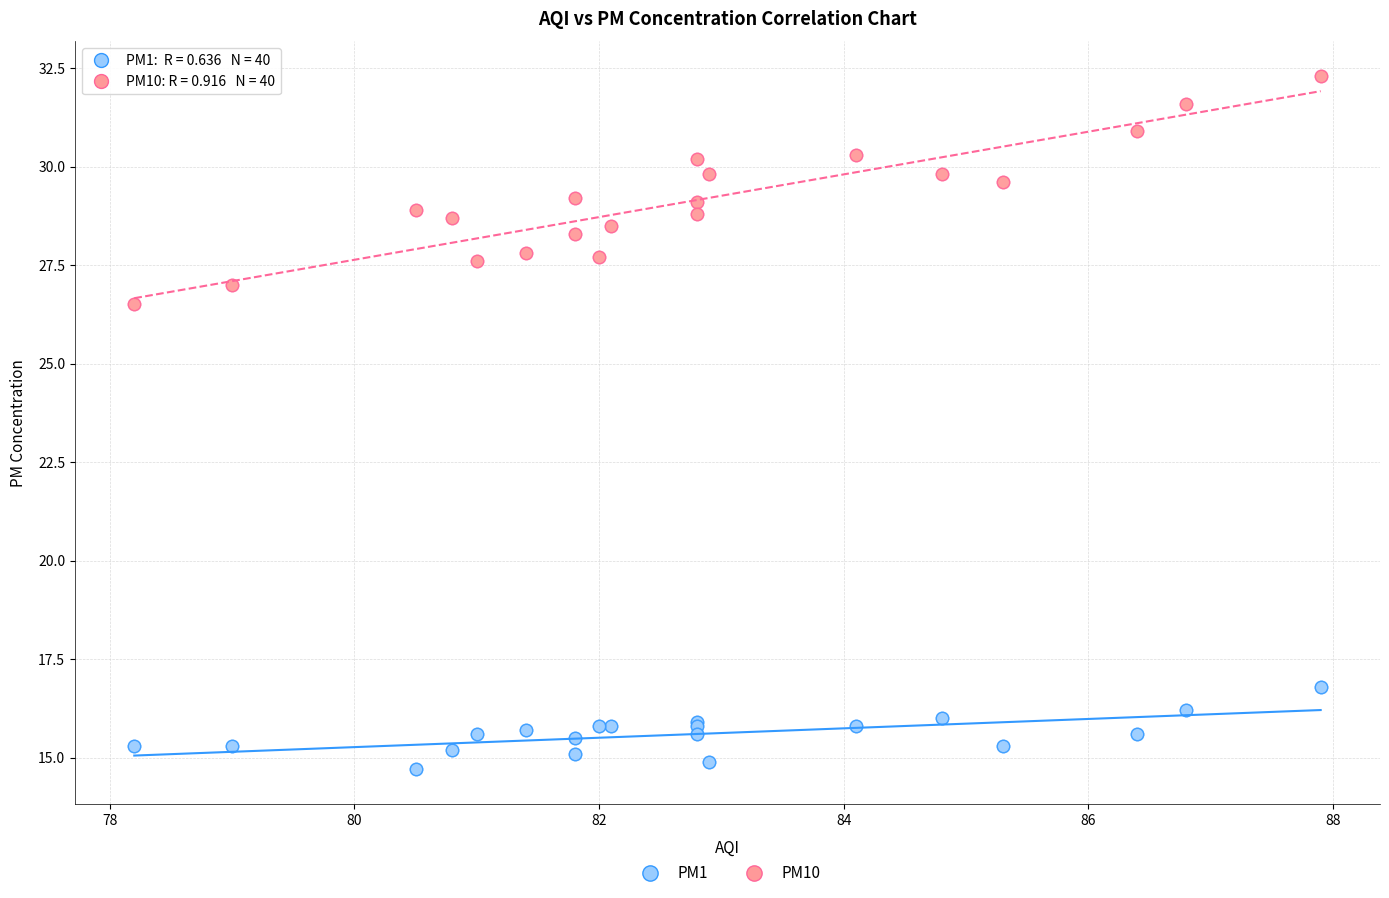

Which series has the largest Y range (max minus min)?

PM10